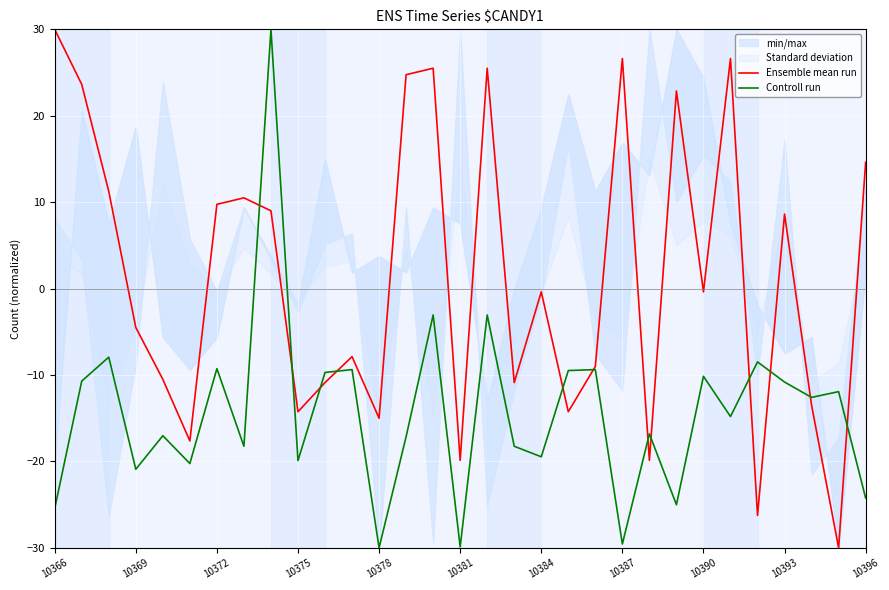

What is the maximum value for Controll run?

30.0